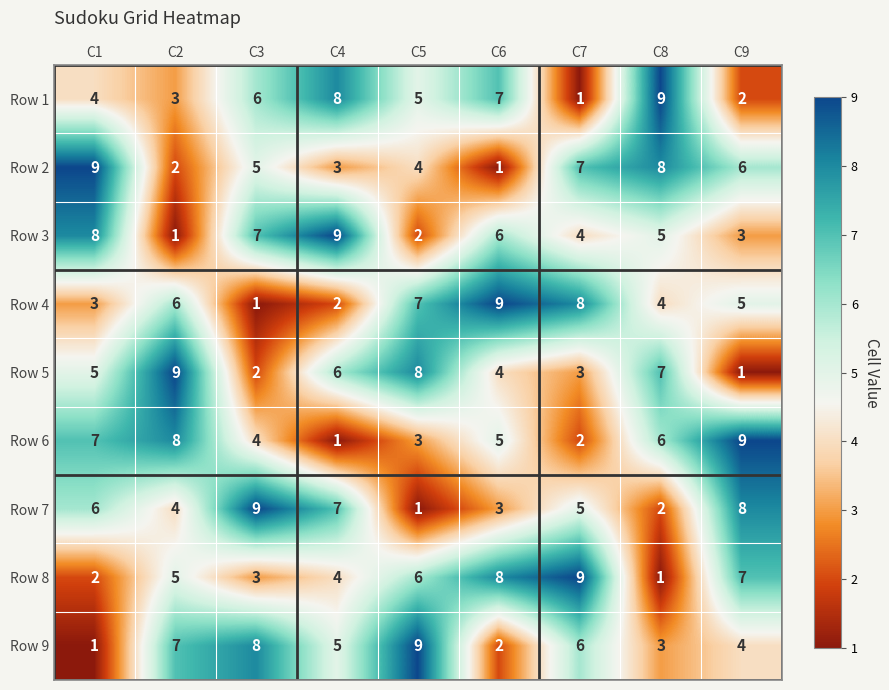

Is it true that Row 9 equals 13 at C3?

False